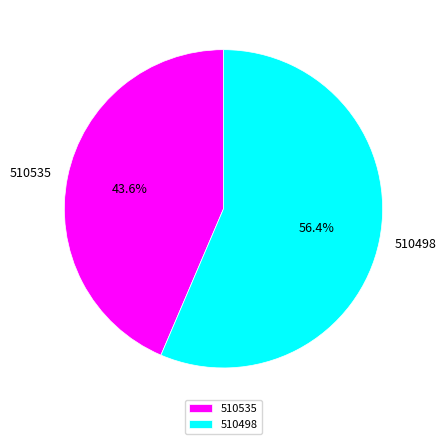

The 510498 slice represents 42% of the pie. True or false?

False